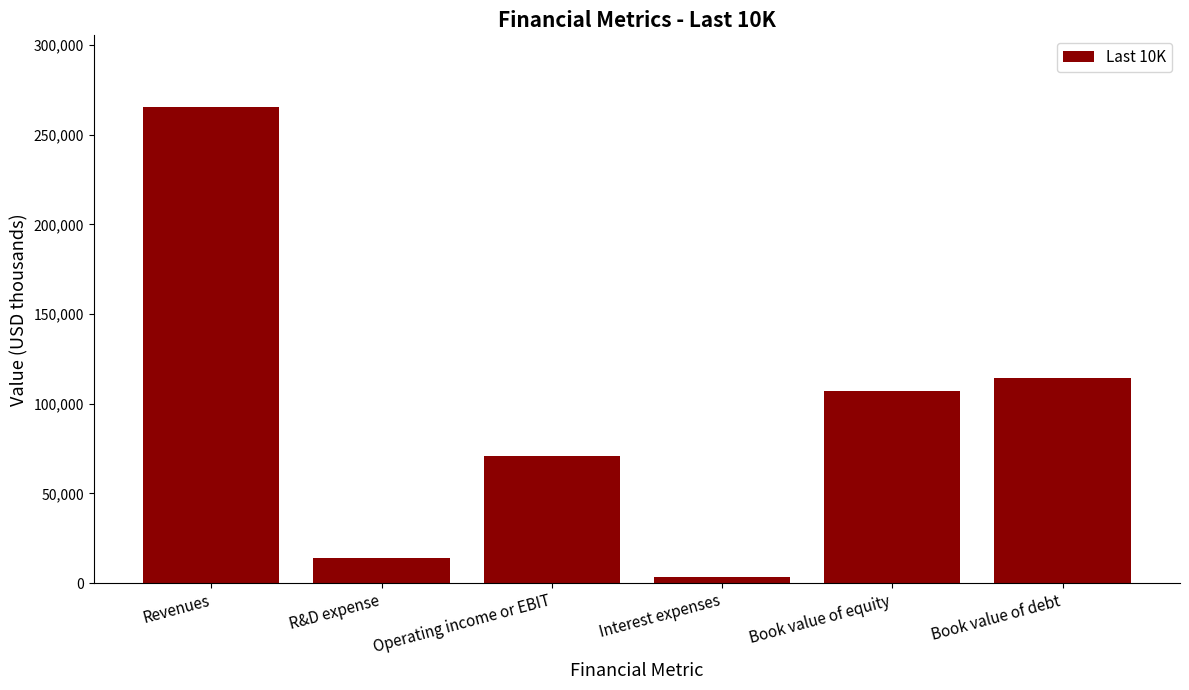

List the labels in order of value, smallest first.

Interest expenses, R&D expense, Operating income or EBIT, Book value of equity, Book value of debt, Revenues